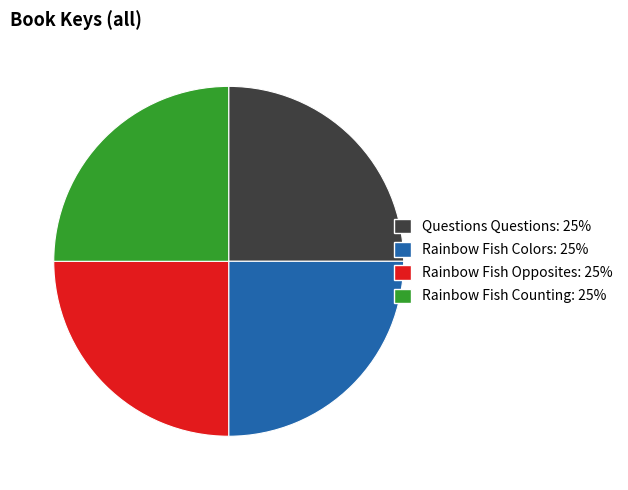

How many segments does this pie chart have?

4